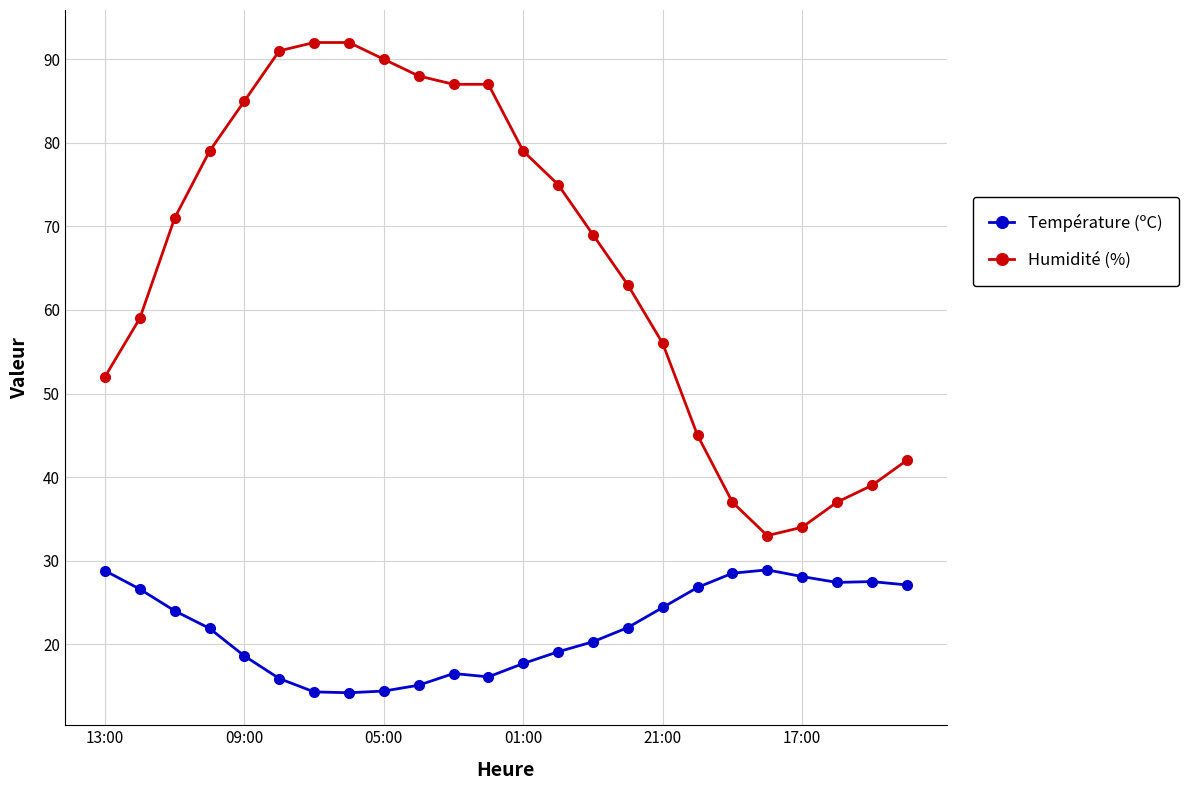

What is the value of the Température (ºC) point at the 21st from the left?

28.1